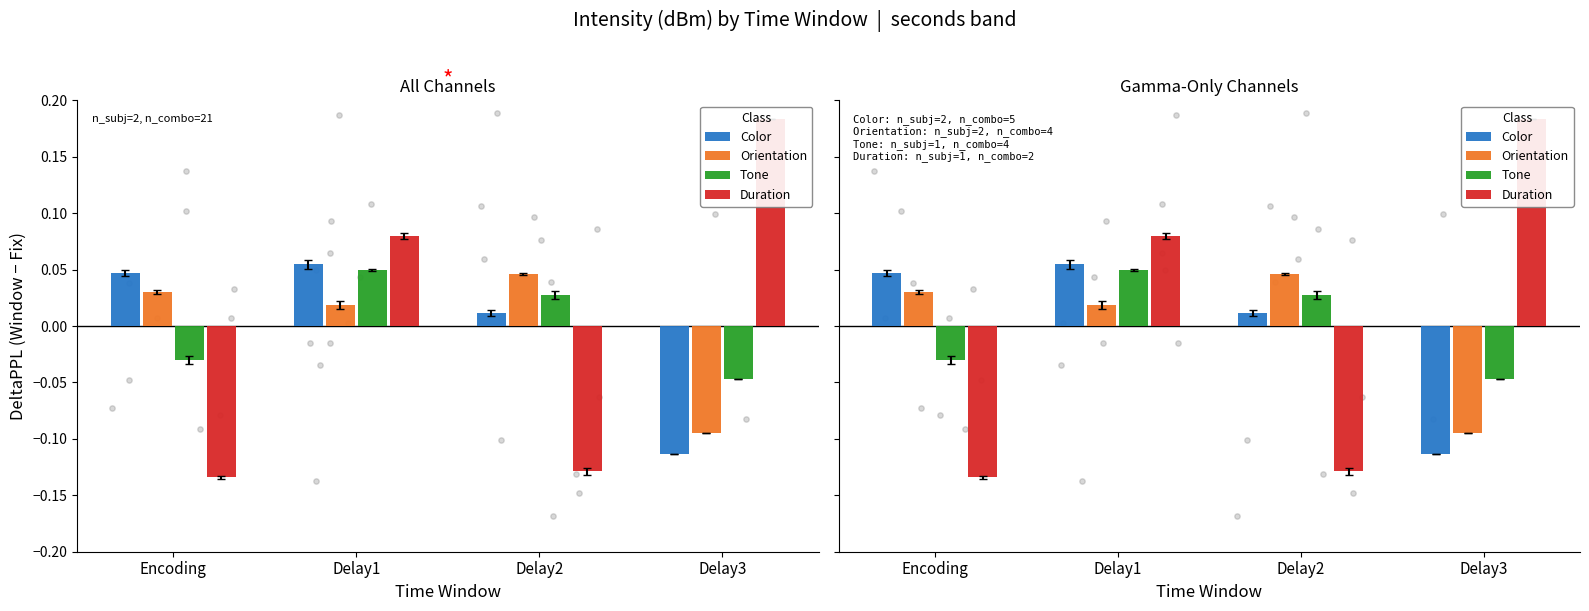

Which series contains the highest Y value?

Duration